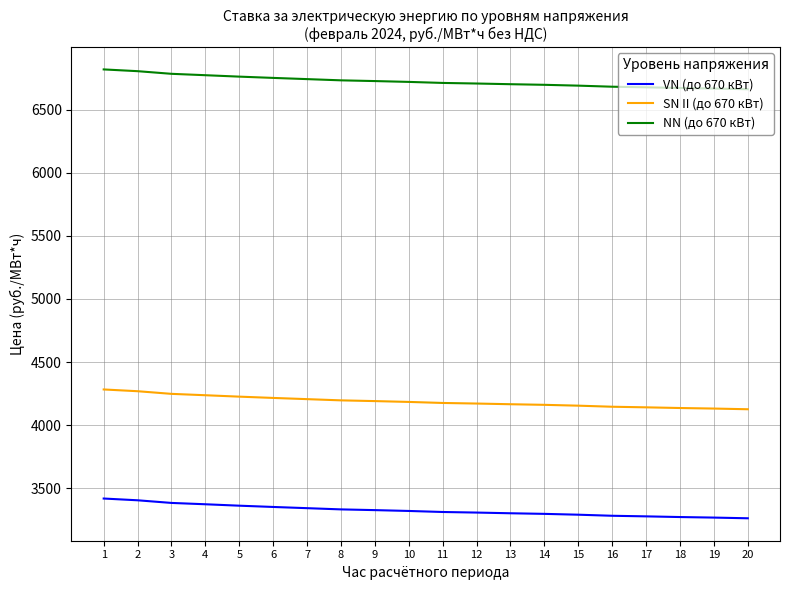

What is the average value of the SN II (до 670 кВт) series?

4187.6